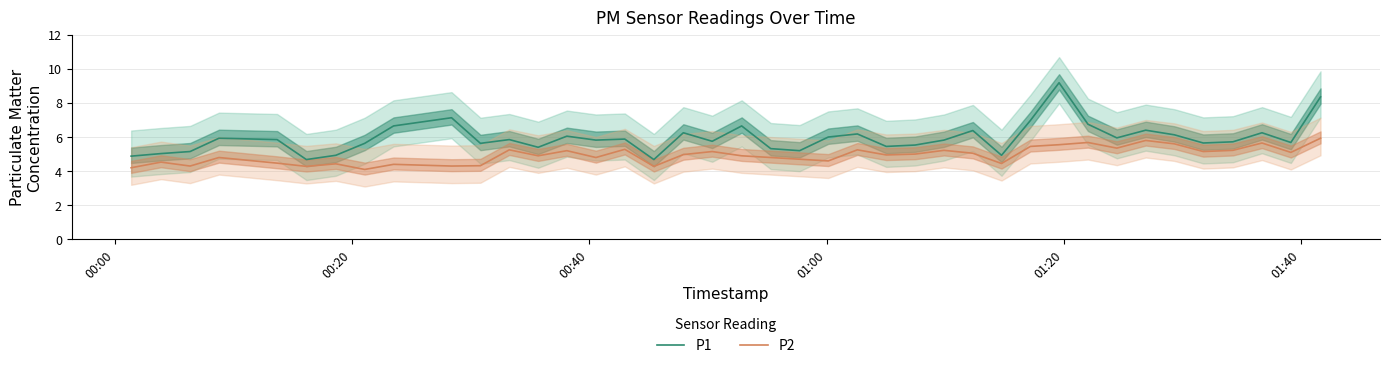

How many categories are shown in the chart?

40